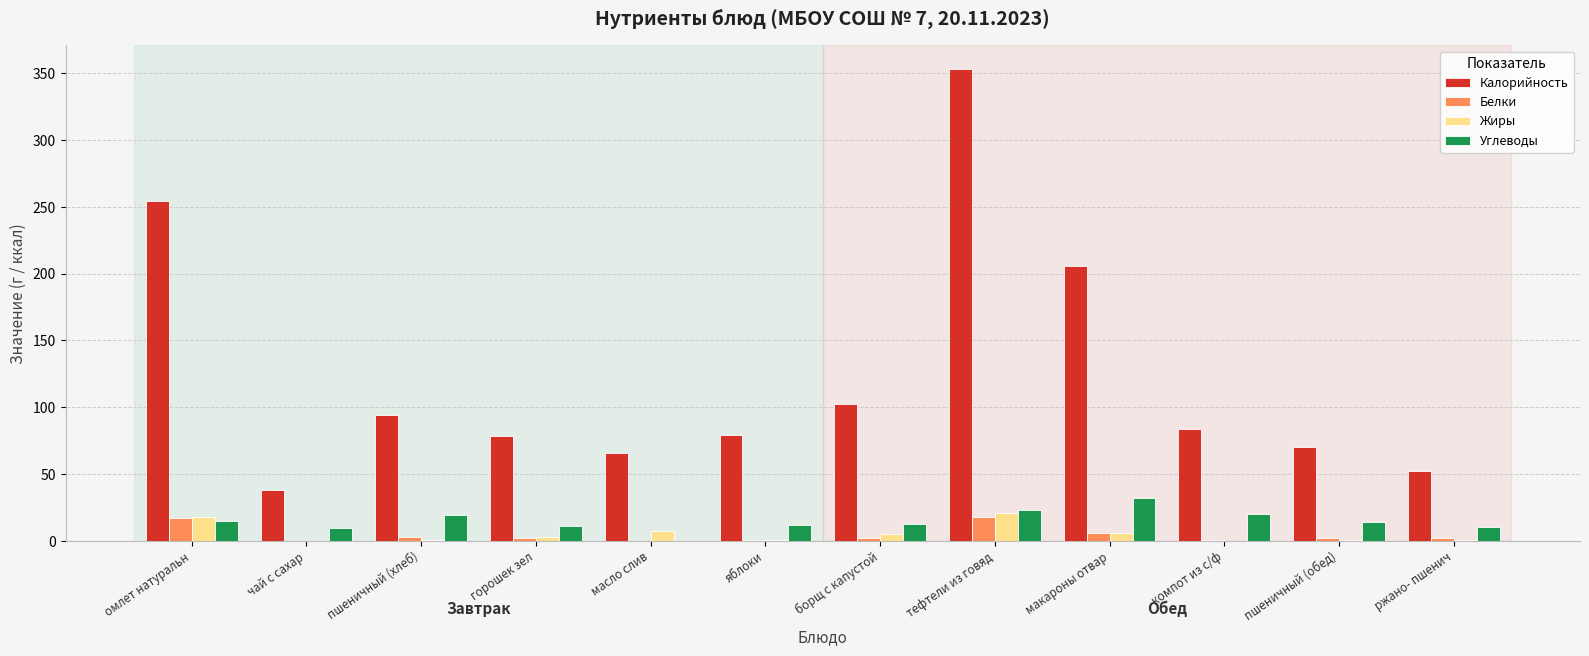

How many series are shown in this chart?

4